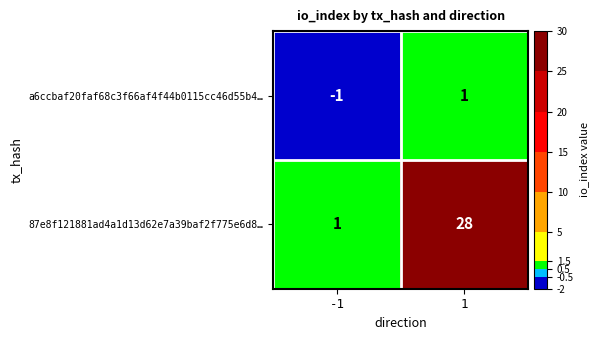

What is the spread (max minus min) of values at 1?

27